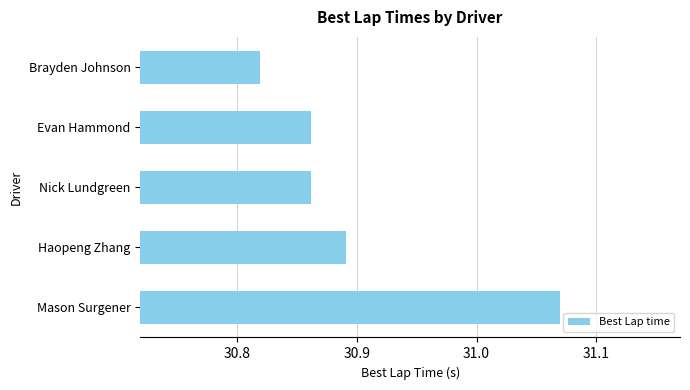

At which category does the chart reach its peak across all series?

Mason Surgener